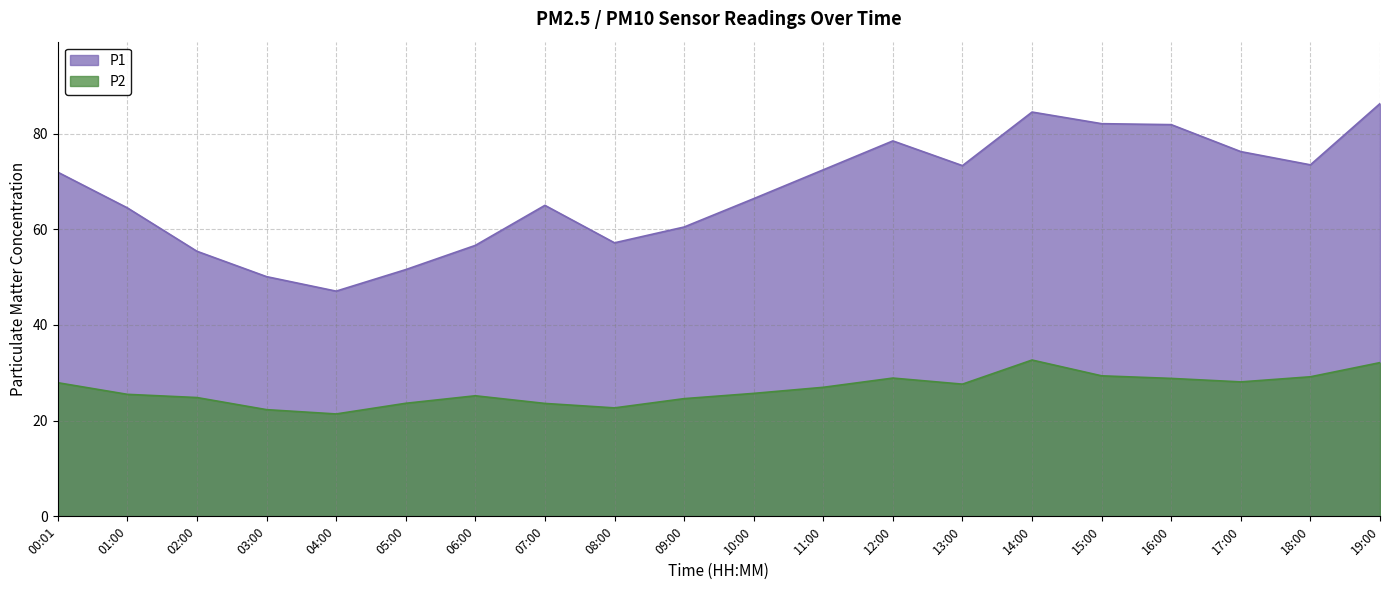

At which label does P2 first exceed 26?

00:01